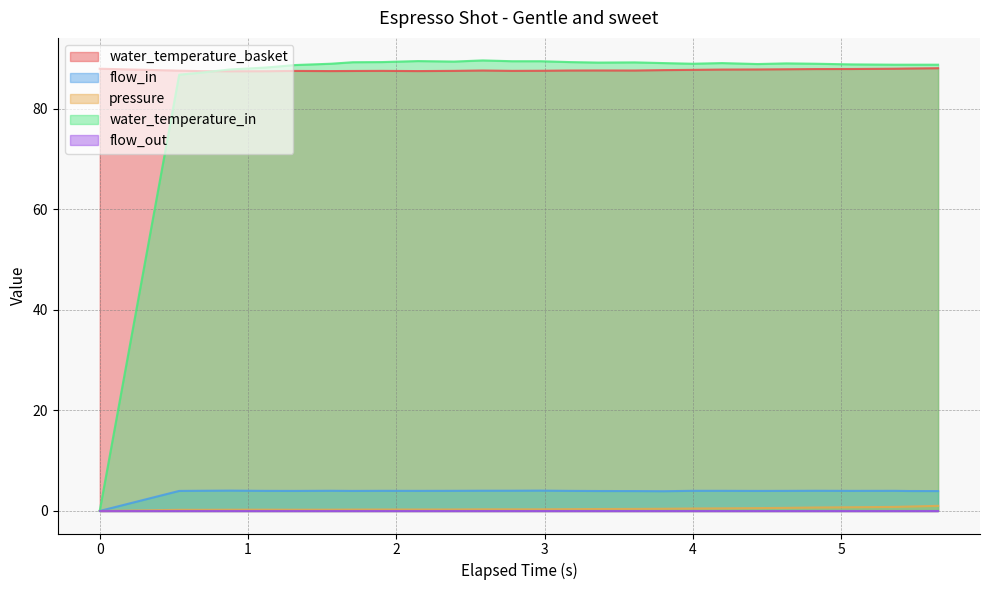

True or false: water_temperature_basket and pressure intersect in this chart.

False